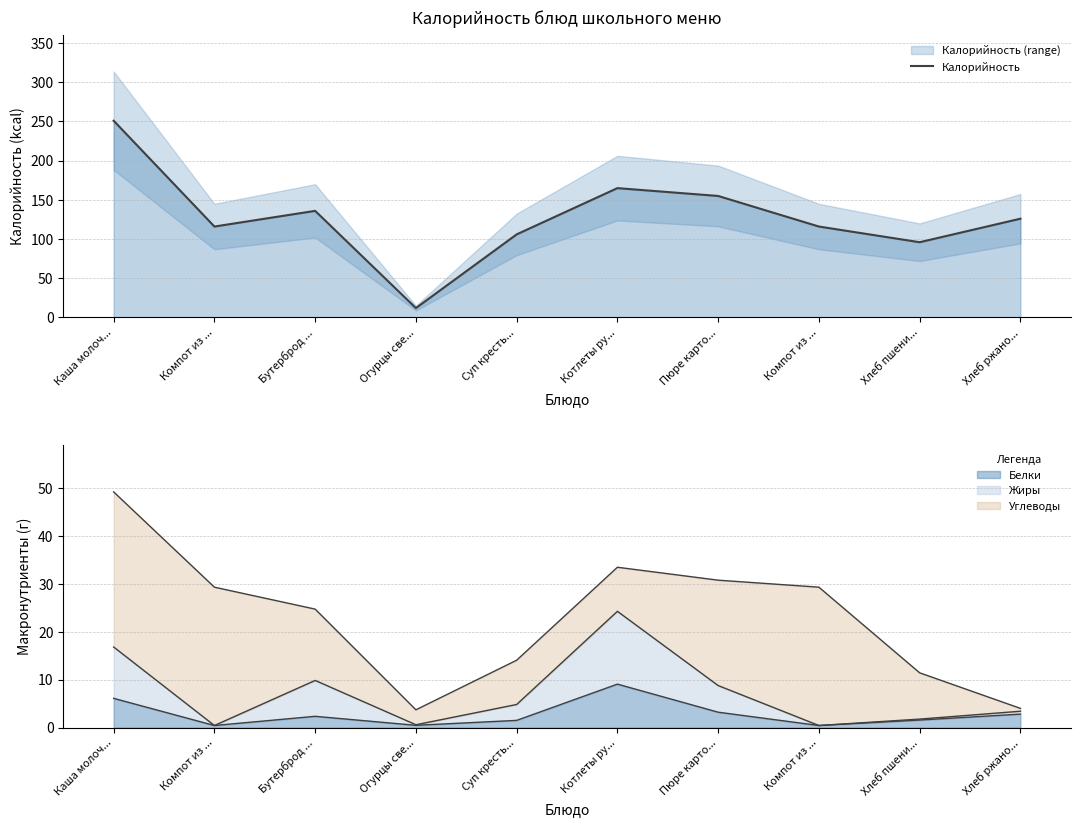

True or false: the data shows 4 at Огурцы све....

False